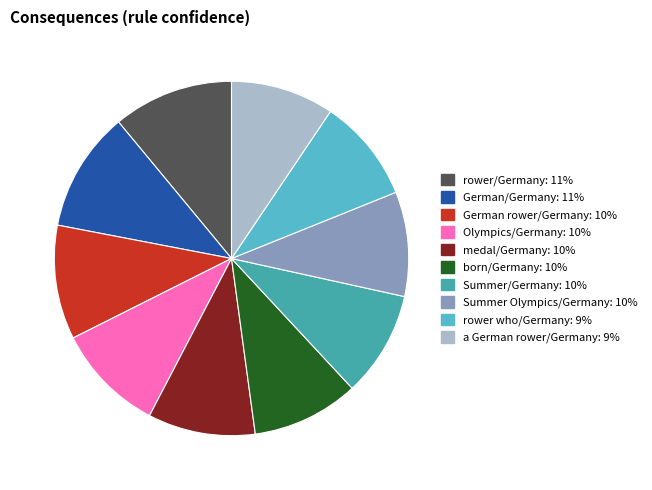

Is there any slice that represents more than half of the pie?

No